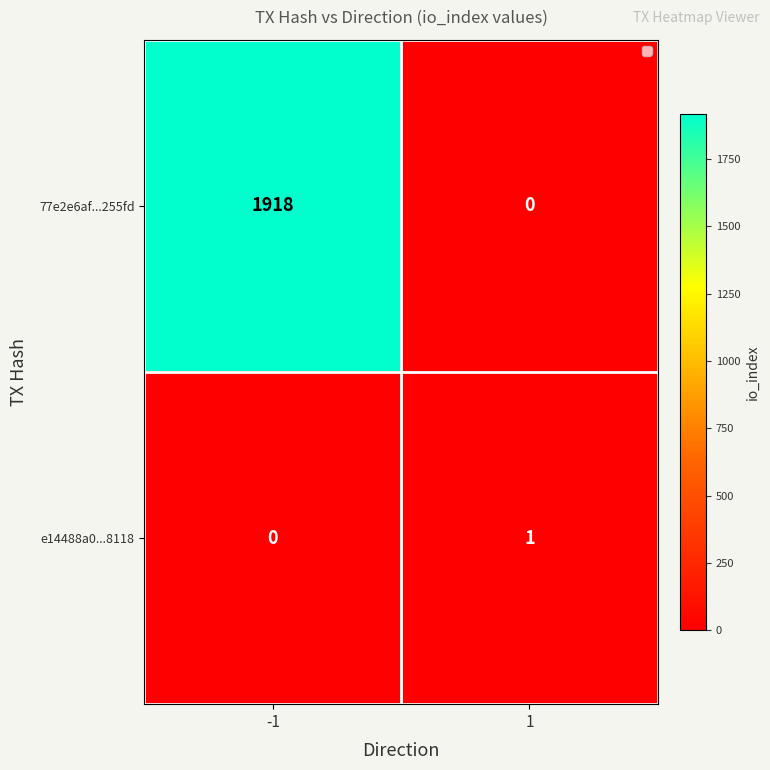

The 77e2e6af...255fd series shows -720 at 1. True or false?

False